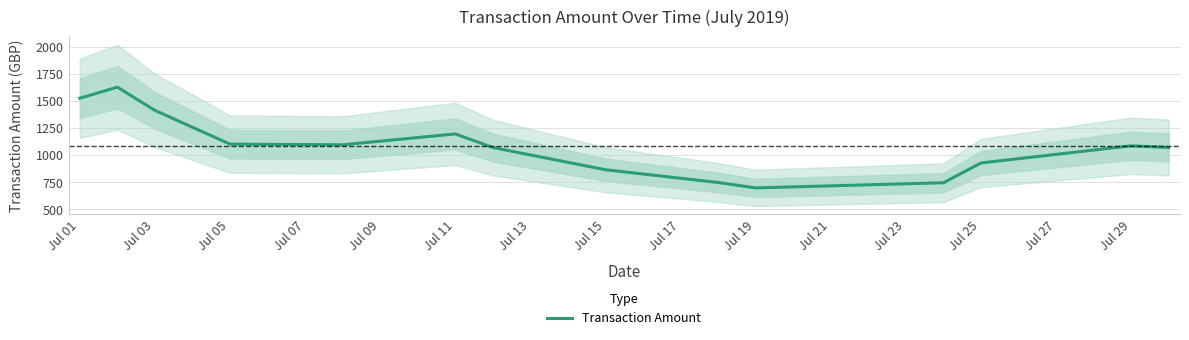

What is the minimum value shown in the chart?

697.9